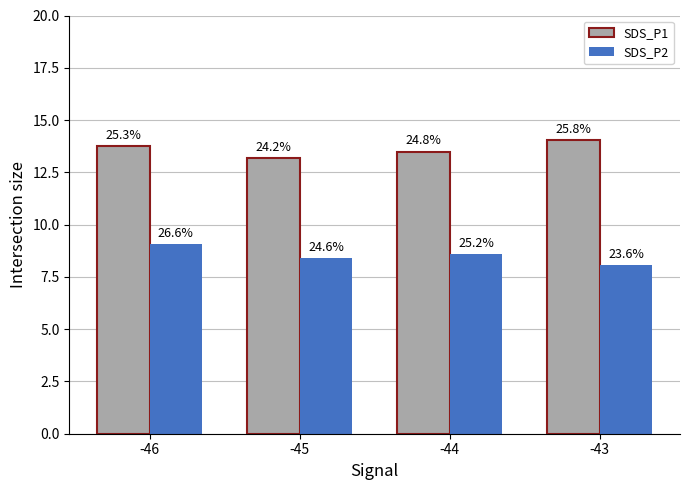

At which category is the sum across all series the highest?

-46